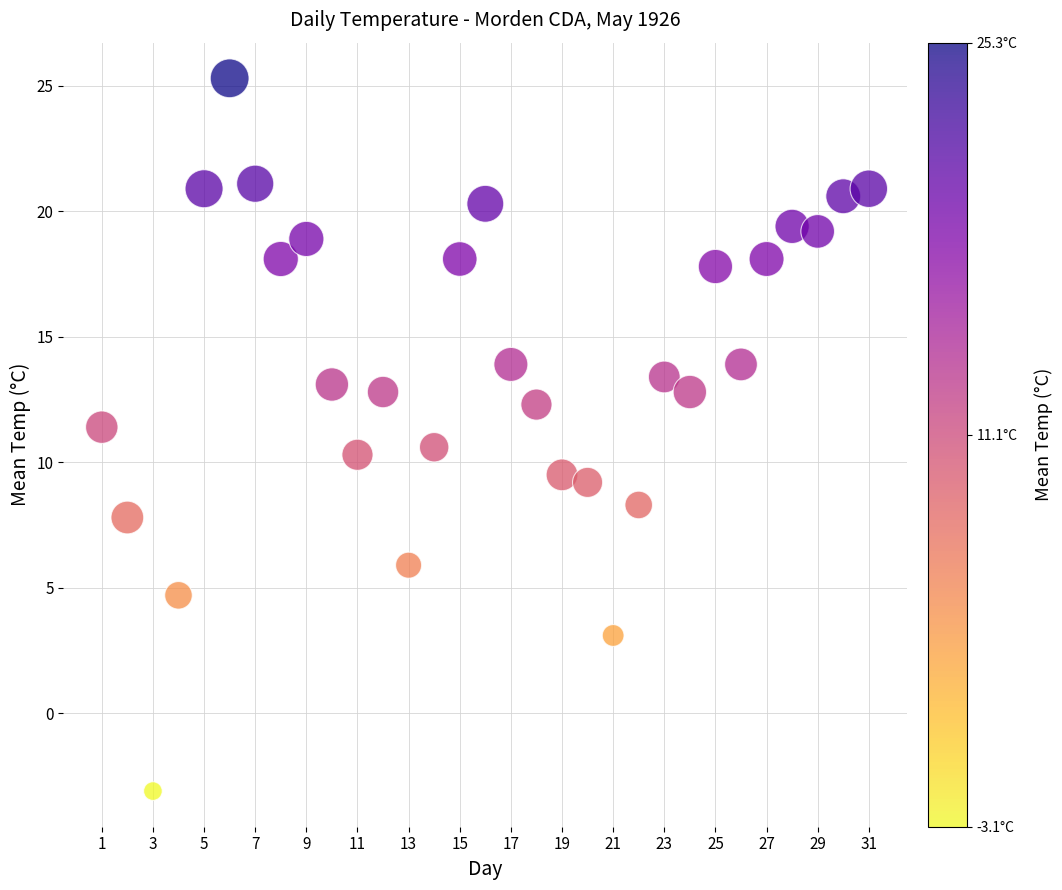

What is the range of Y values (max minus min)?

28.4